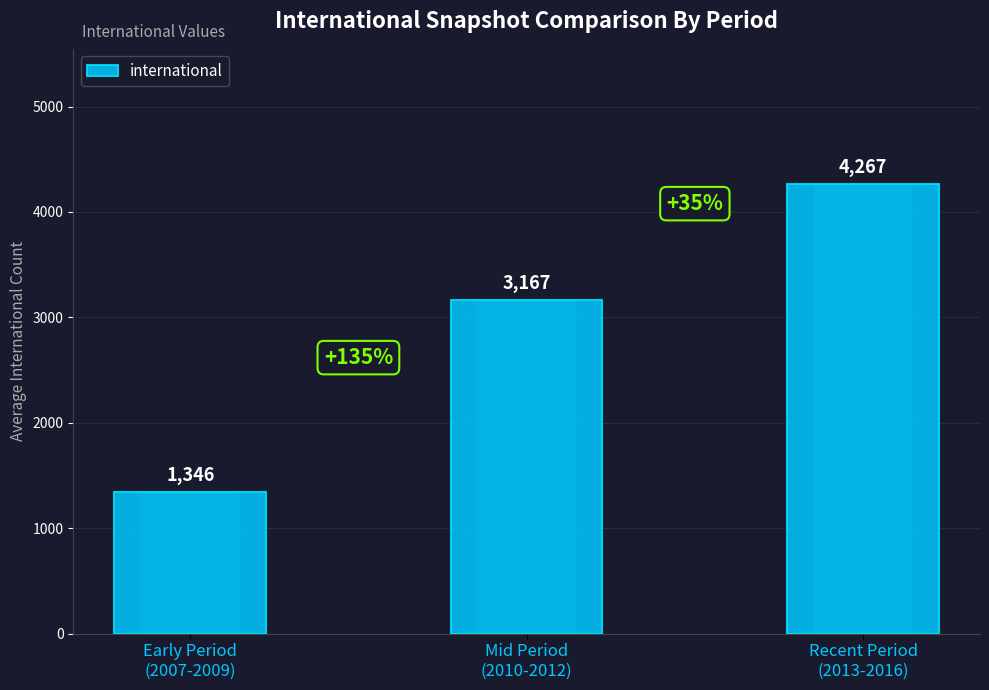

What is the difference between the maximum and minimum values?

2921